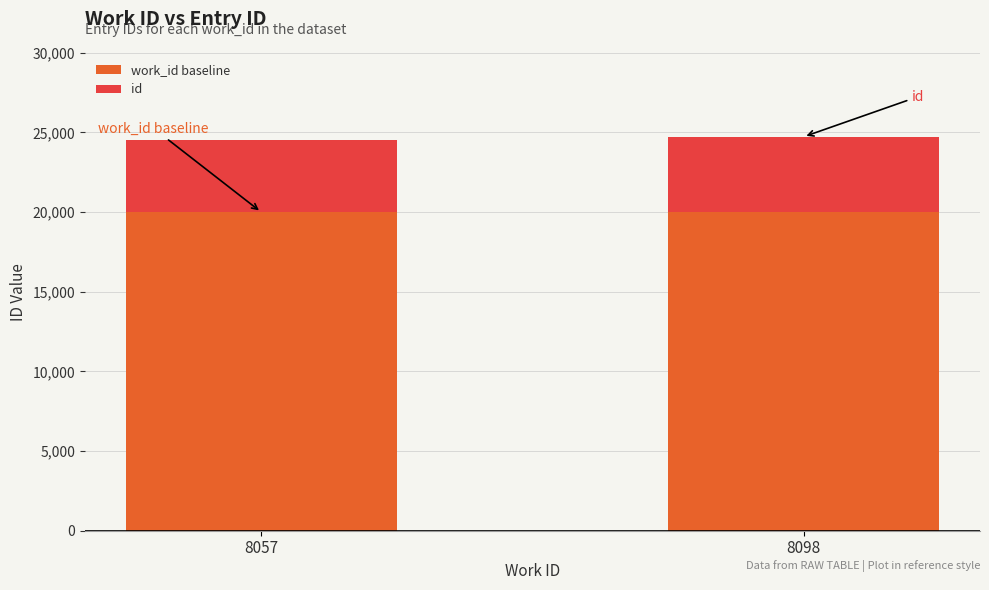

The work_id baseline series shows 20000 at 8098. True or false?

True